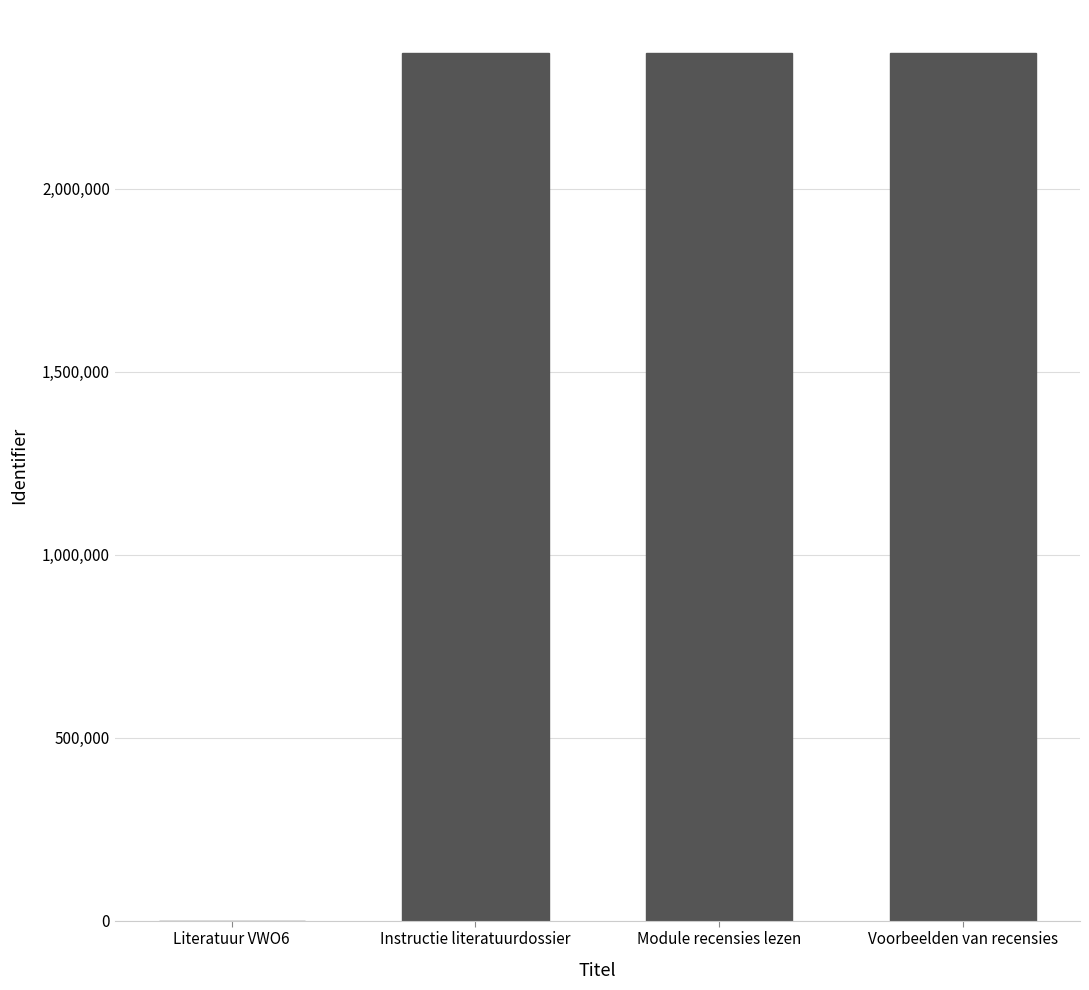

Is it true that the value at Literatuur VWO6 is -897656?

False